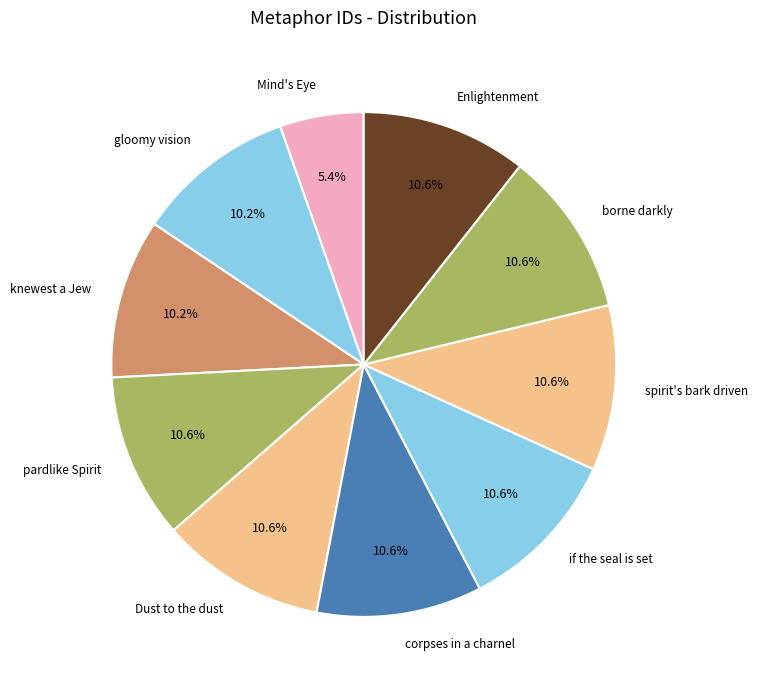

Which category has the smallest portion of the pie?

Mind's Eye